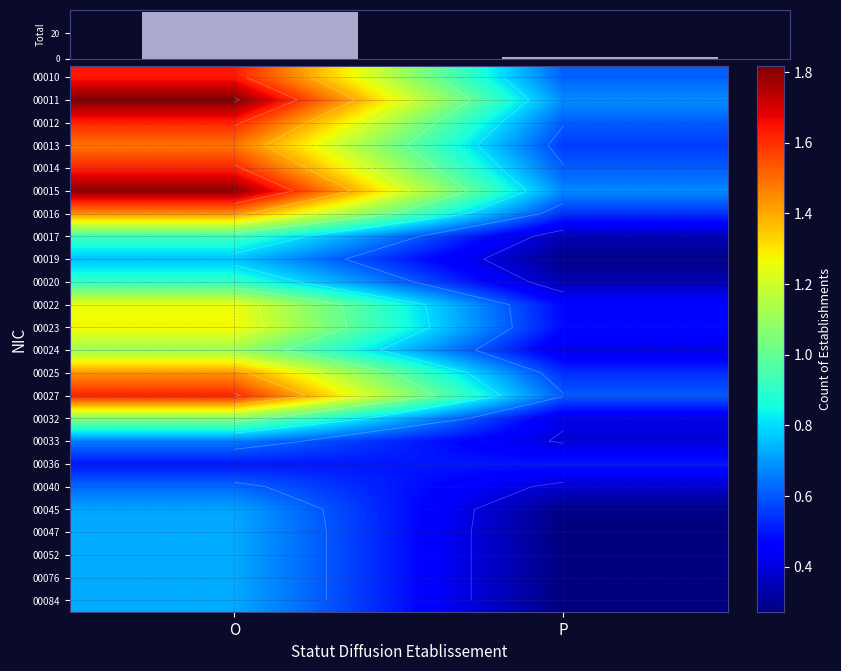

How many series are shown in this chart?

24